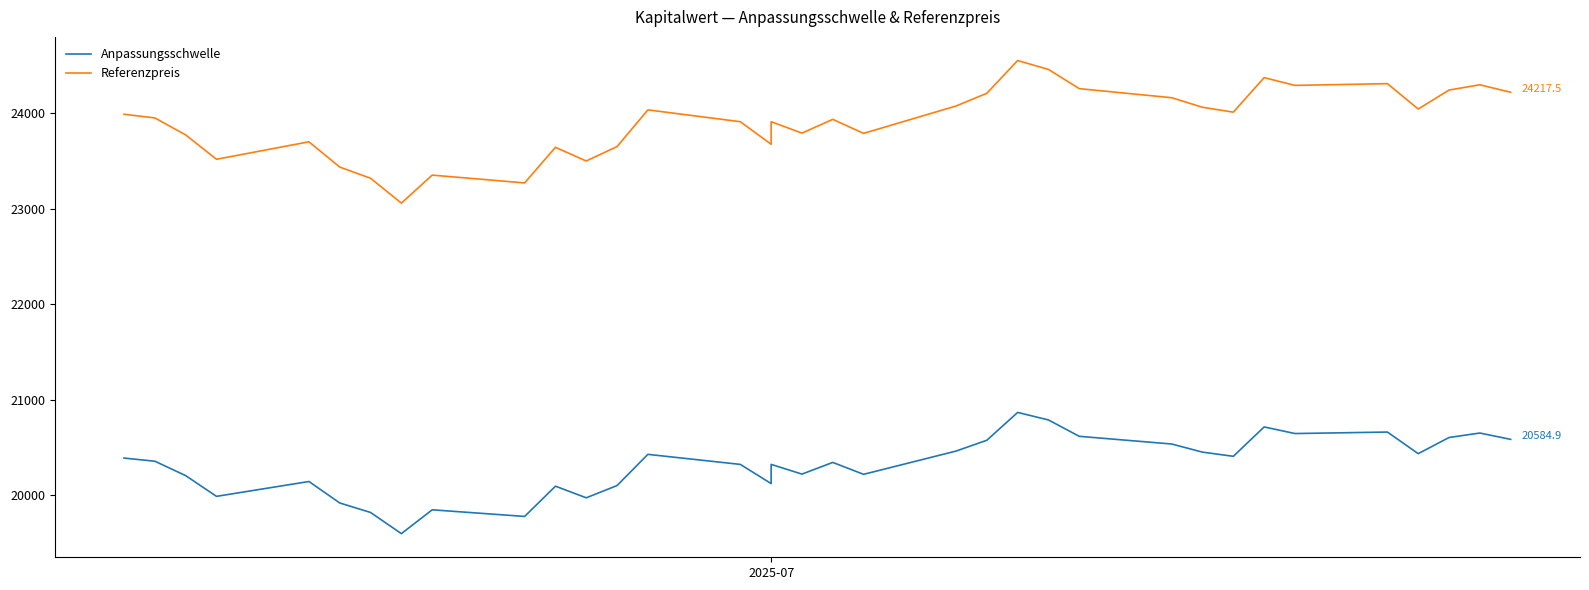

What is the minimum value shown in the chart?

19598.8